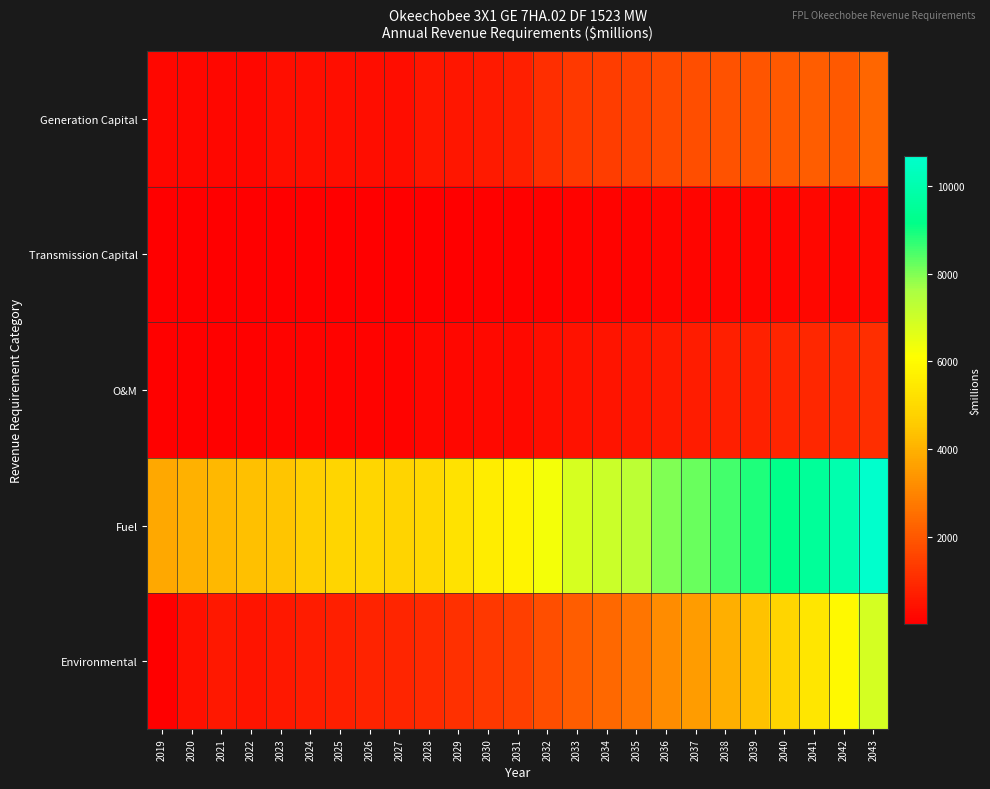

At how many categories does at least one series exceed 5990?

12